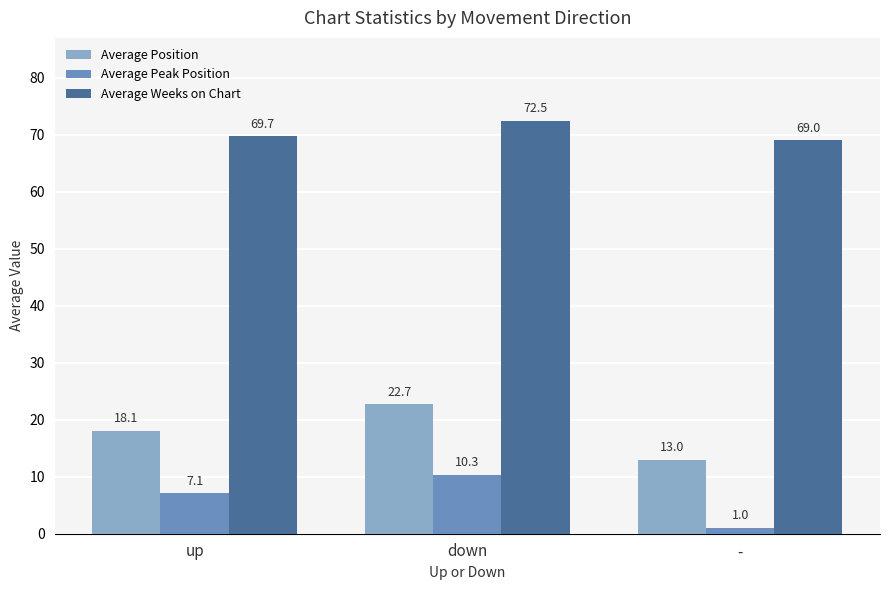

The value of Average Weeks on Chart at down is 72.5. True or false?

True